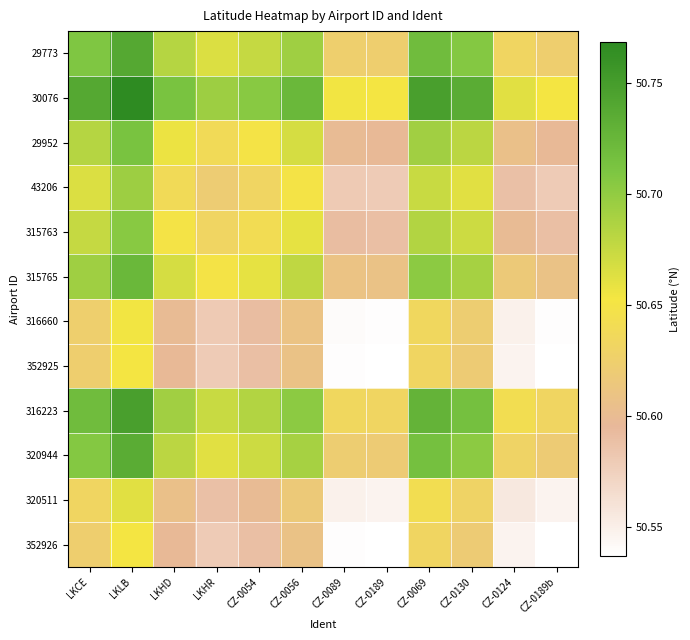

Which category has the lowest value across all series?

CZ-0189